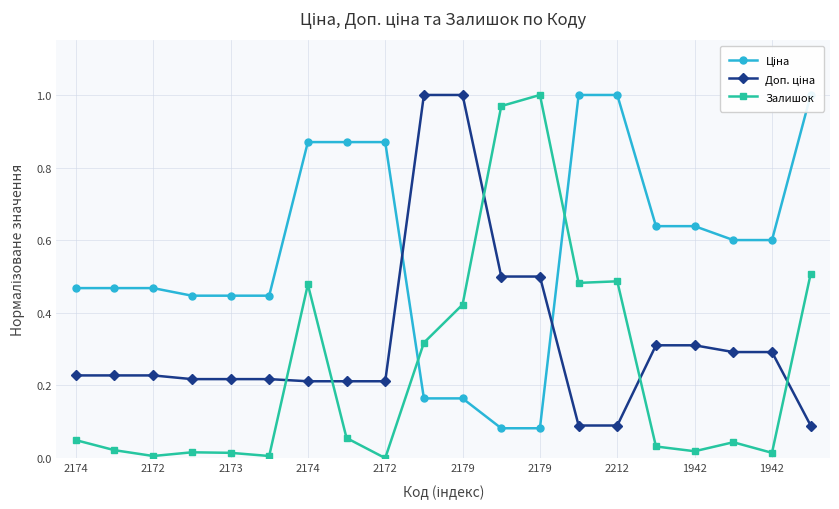

Reading left to right, what are all the values shown in this chart?

Ціна: 0.5	0.5	0.5	0.4	0.4	0.4	0.9	0.9	0.9	0.2	0.2	0.1	0.1	1.0	1.0	0.6	0.6	0.6	0.6	1.0
Доп. ціна: 0.2	0.2	0.2	0.2	0.2	0.2	0.2	0.2	0.2	1.0	1.0	0.5	0.5	0.1	0.1	0.3	0.3	0.3	0.3	0.1
Залишок: 0.0	0.0	0.0	0.0	0.0	0.0	0.5	0.1	0.0	0.3	0.4	1.0	1.0	0.5	0.5	0.0	0.0	0.0	0.0	0.5